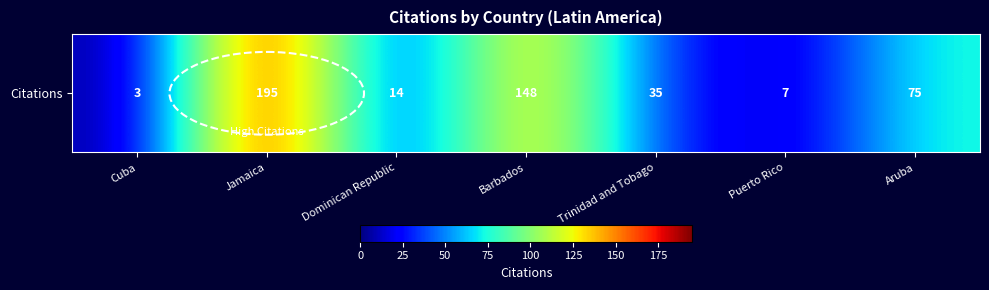

At which label does the data first exceed 35?

Jamaica